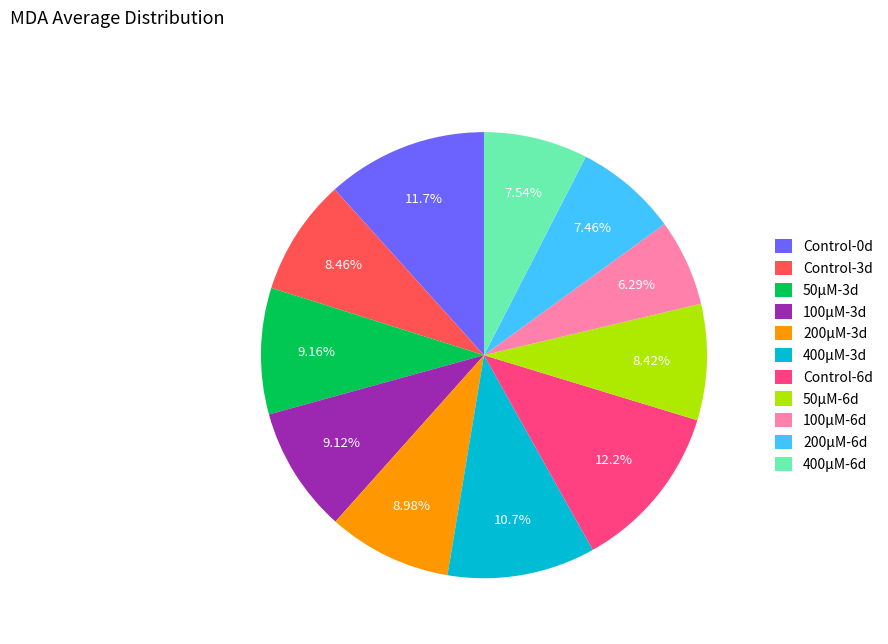

What is the smallest slice in the pie chart?

100μM-6d